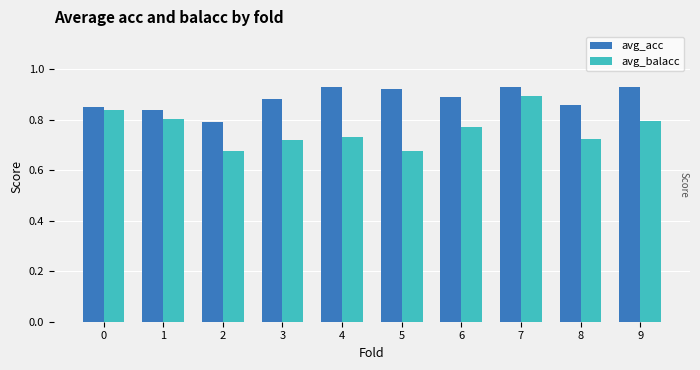

What is the total value across all series at 9?

1.7